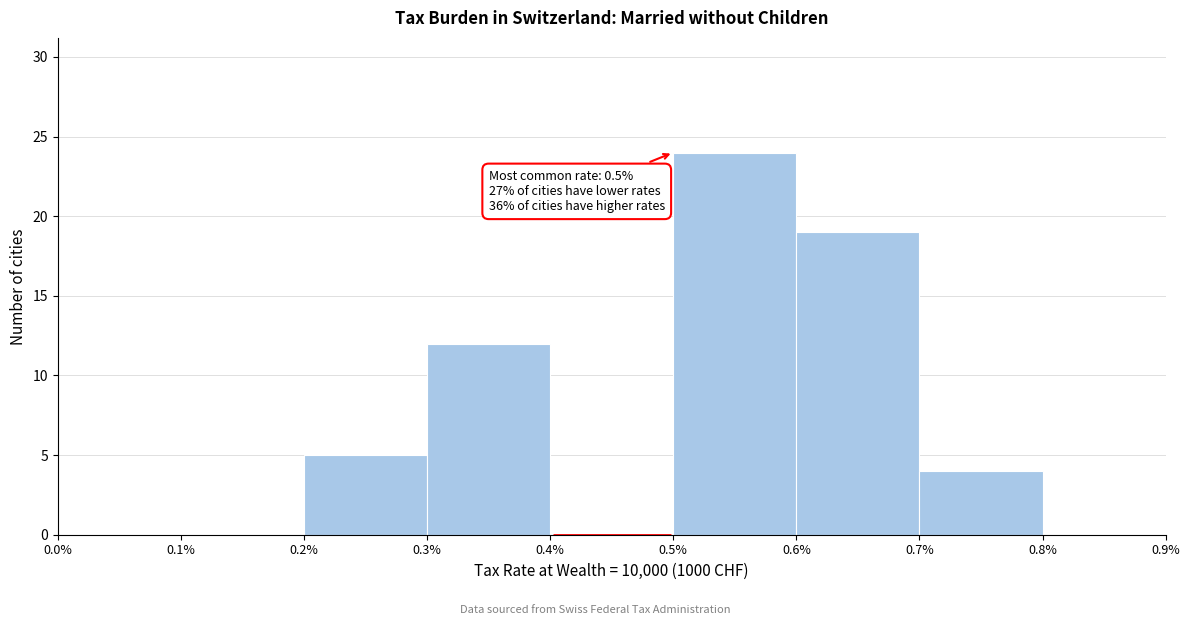

Over which range of the x-axis is the bar tallest?

0.5% to 0.6%